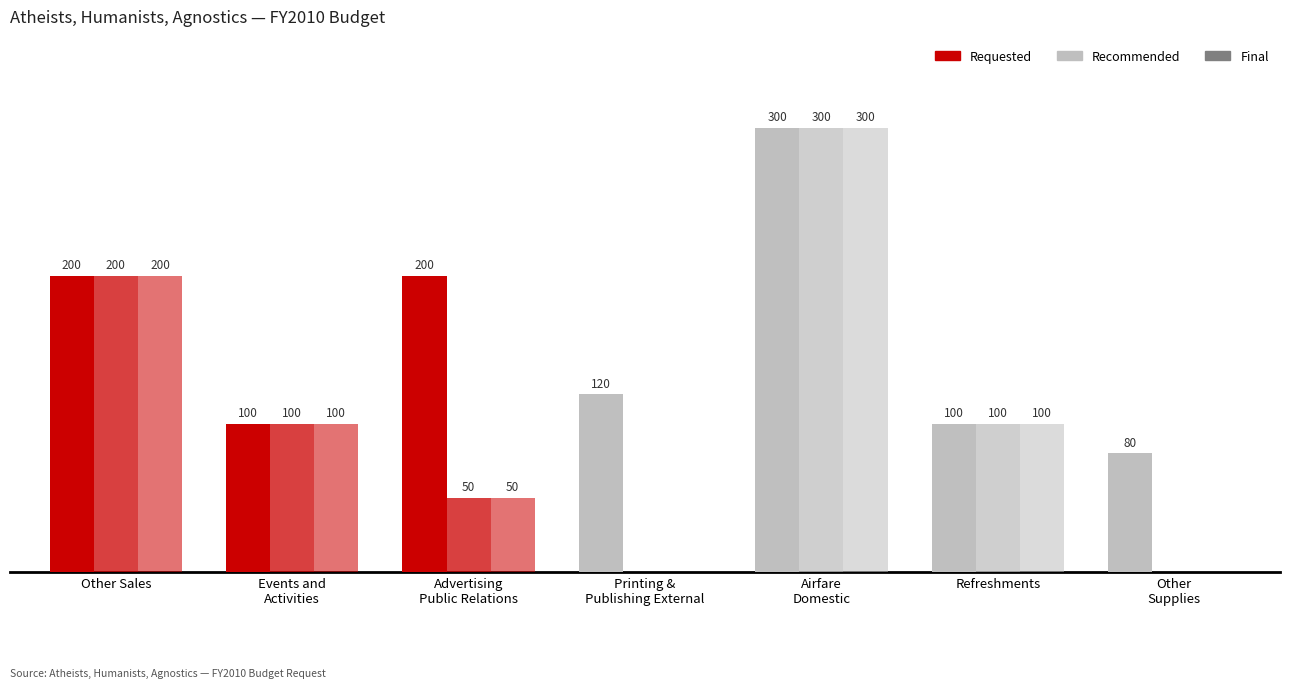

Which has a higher value, Other
Supplies or Airfare
Domestic?

Airfare
Domestic